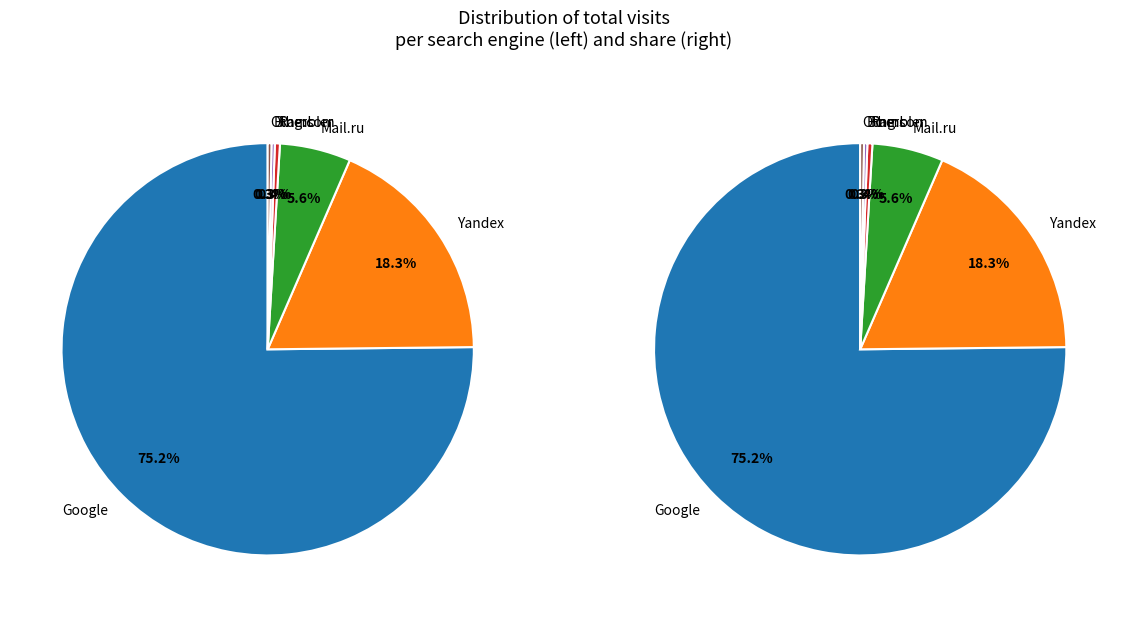

What percentage is the Yandex slice, to the nearest percent?

18%